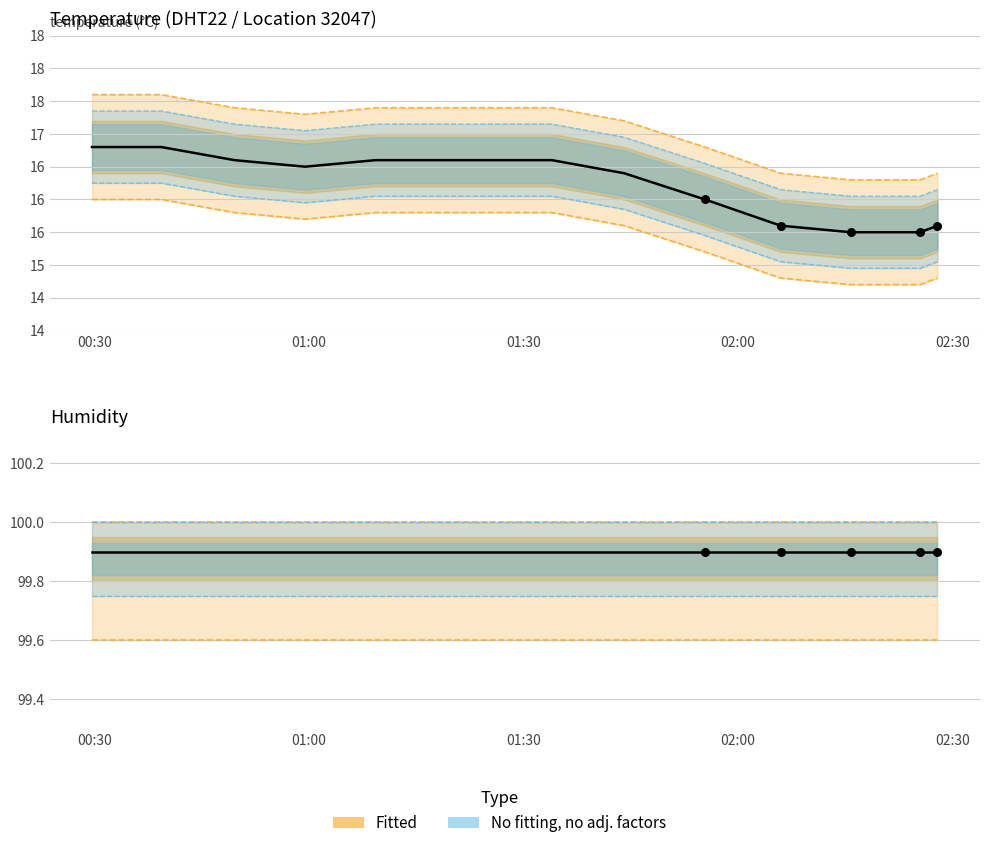

Which has a higher value, 00:49 or 01:33?

00:49